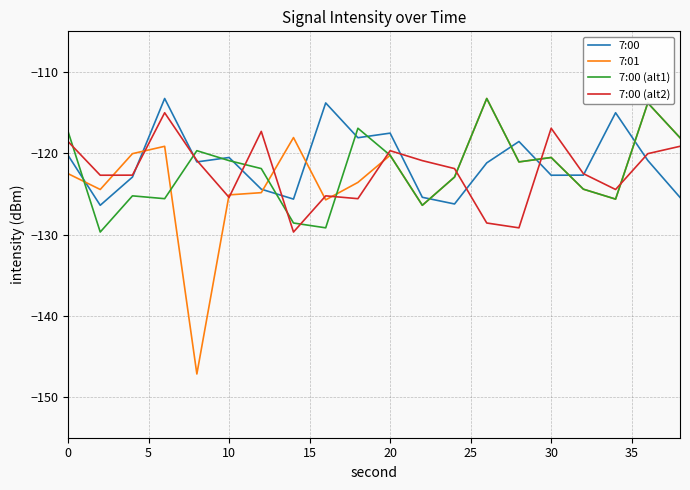

What is the lowest value of the 7:00 (alt2) series?

-129.7